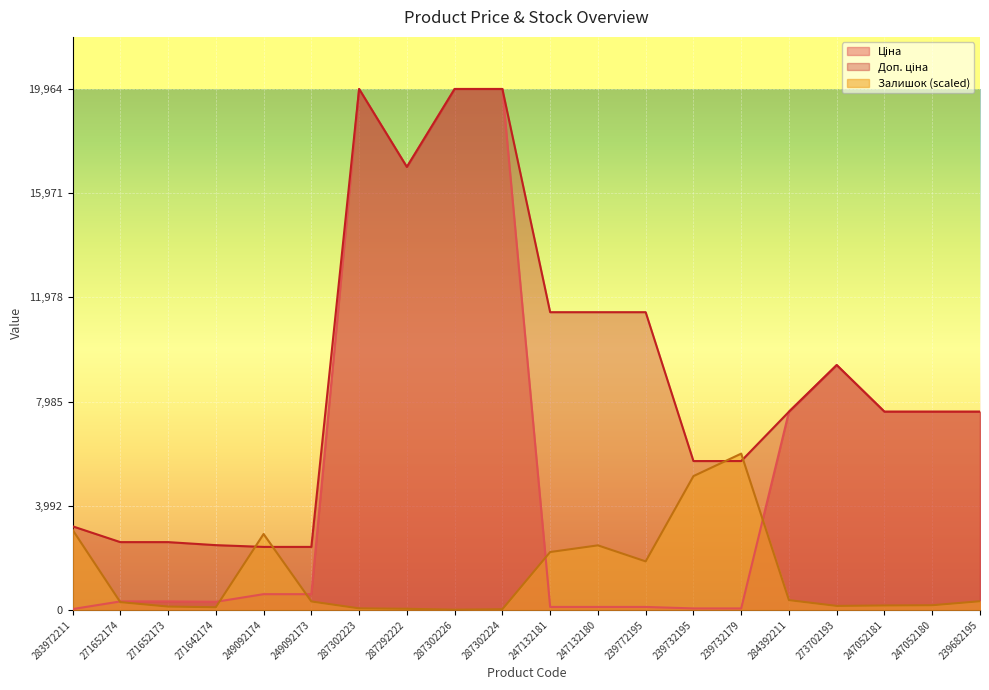

Reading left to right, transcribe all the data shown in this chart.

Ціна: 32.0	324.8	324.8	310.3	603.7	603.7	19964.2	16976.3	19964.2	19964.2	114.1	114.1	114.1	57.0	57.0	7596.5	9384.0	7596.5	7596.5	7596.5
Доп. ціна: 3205.0	2598.3	2598.3	2482.4	2414.8	2414.8	19964.2	16976.3	19964.2	19964.2	11410.0	11410.0	11410.0	5705.0	5705.0	7596.5	9384.0	7596.5	7596.5	7596.5
Залишок: 3071.4	298.6	128.0	102.4	2909.3	324.2	59.7	42.7	8.5	25.6	2218.2	2474.2	1859.9	5127.5	5989.3	375.4	153.6	170.6	179.2	332.7